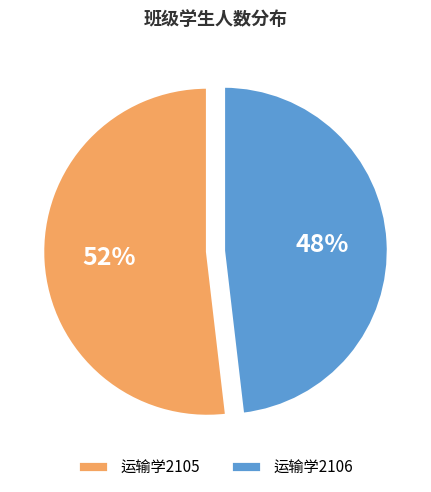

True or false: 运输学2105 accounts for 63% of the total.

False